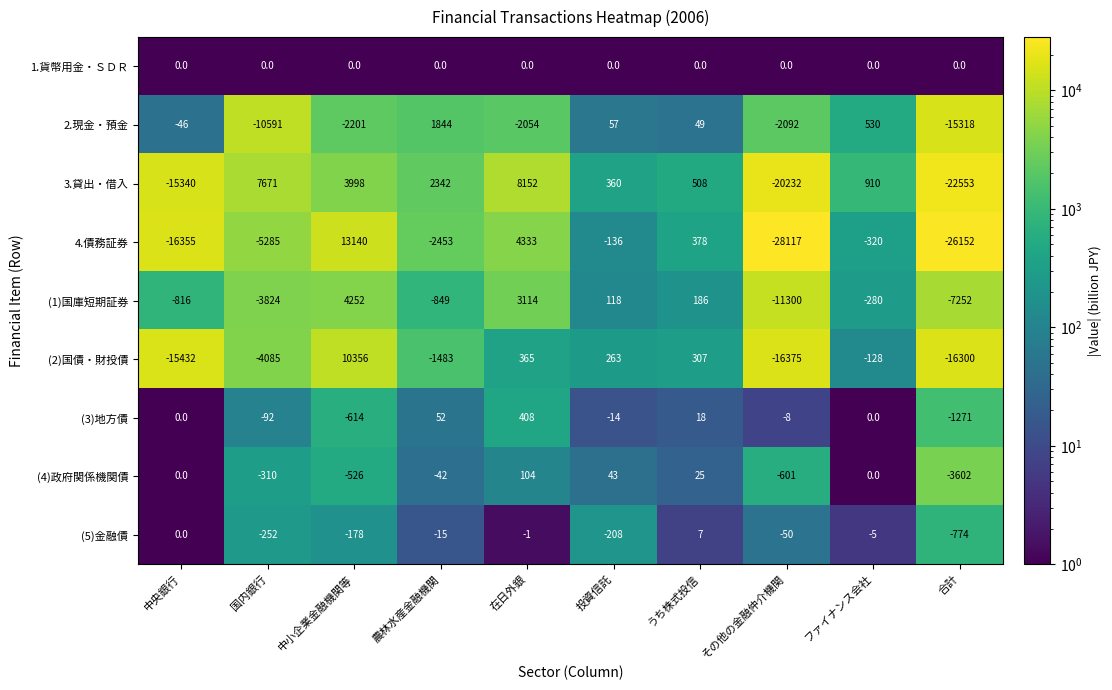

Where is 2.現金・預金 nearest to the value -6737?

国内銀行